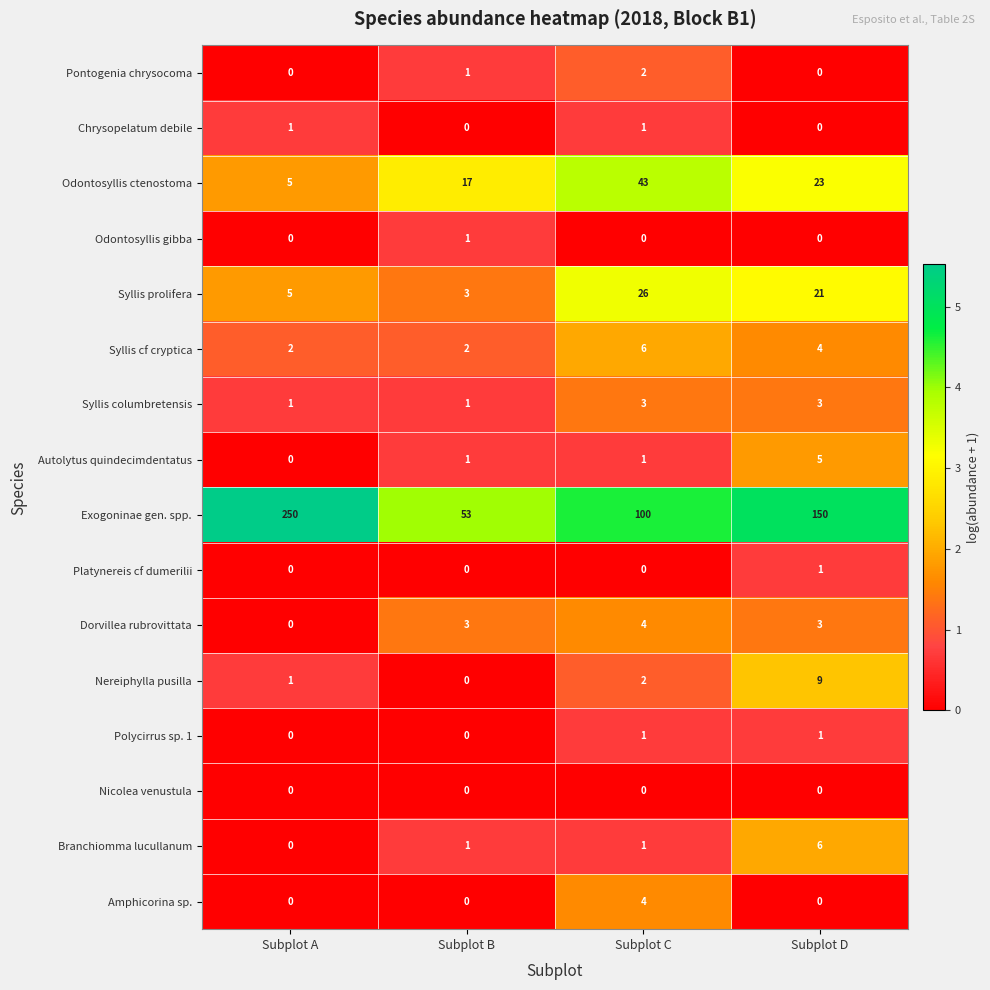

Where is Nereiphylla pusilla nearest to the value 4?

Subplot C